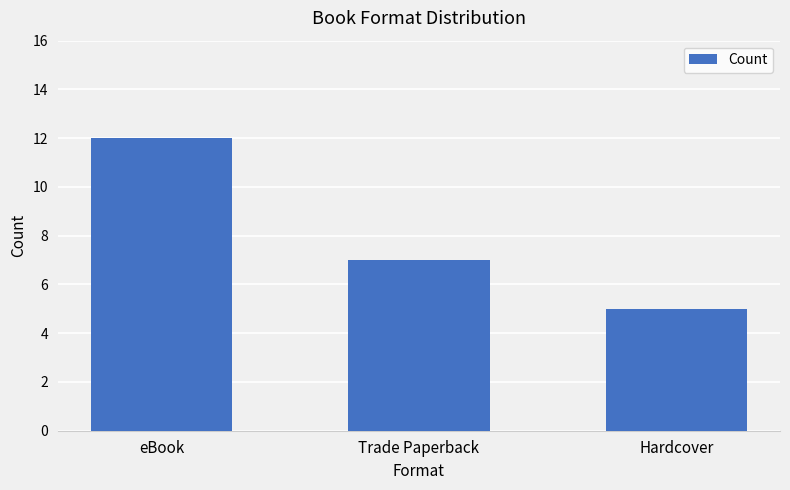

What is the difference between the values at Trade Paperback and eBook?

5